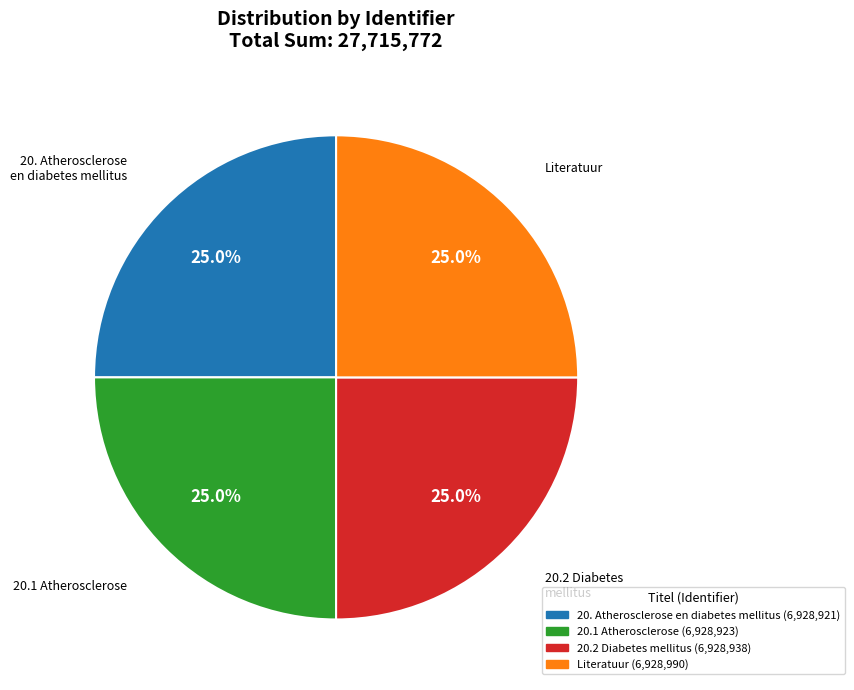

Is there a majority slice in this chart?

No